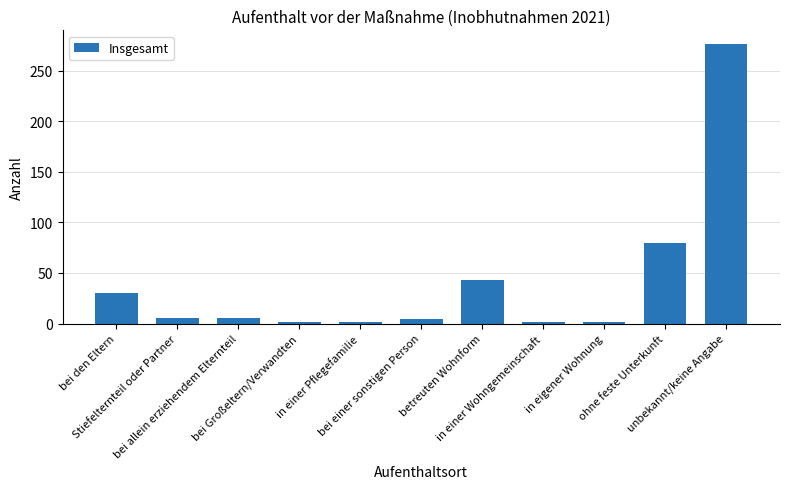

What is the greatest value displayed?

276